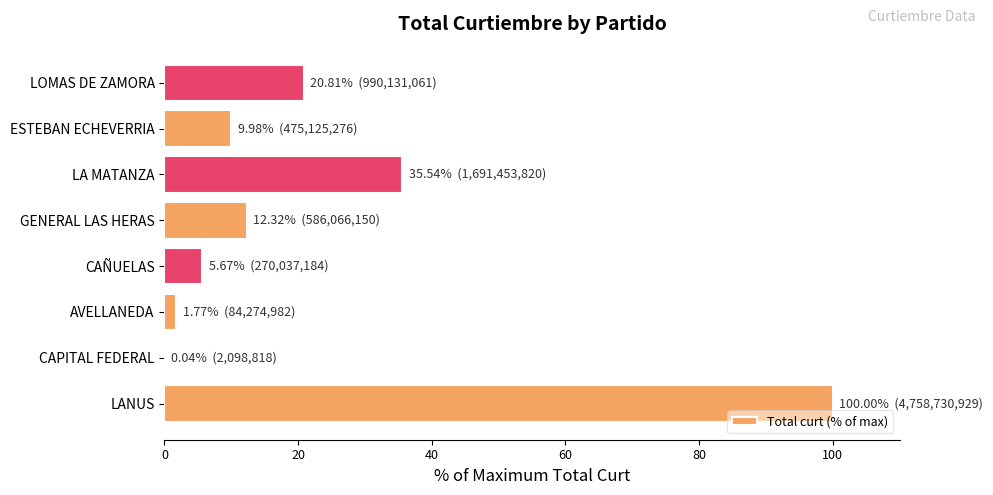

Which has a higher value, ESTEBAN ECHEVERRIA or CAÑUELAS?

ESTEBAN ECHEVERRIA